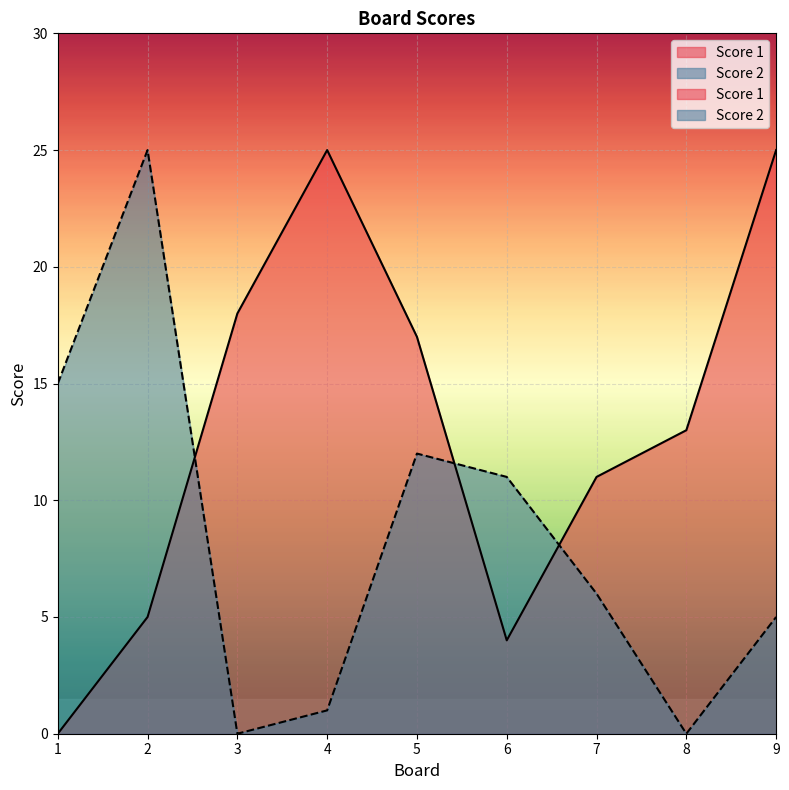

How many times do Score 2 and Score 1 cross each other?

3